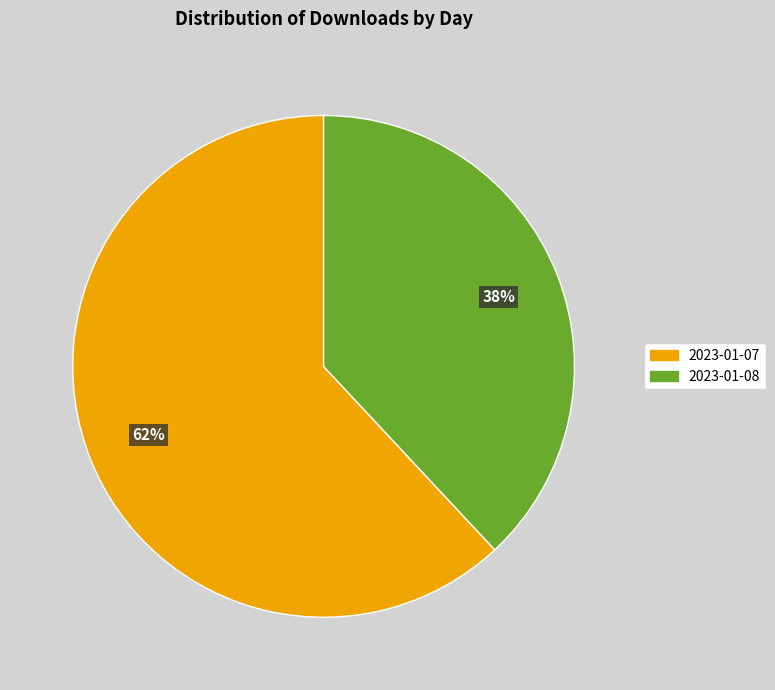

Between 2023-01-07 and 2023-01-08, which is larger?

2023-01-07